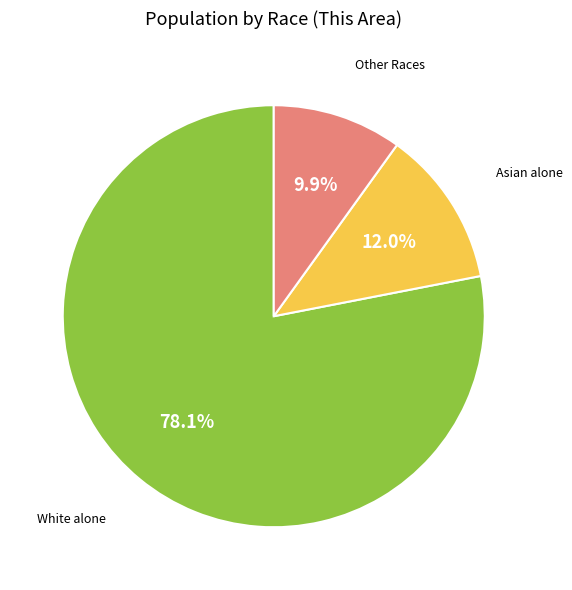

Is there any slice that represents more than half of the pie?

Yes